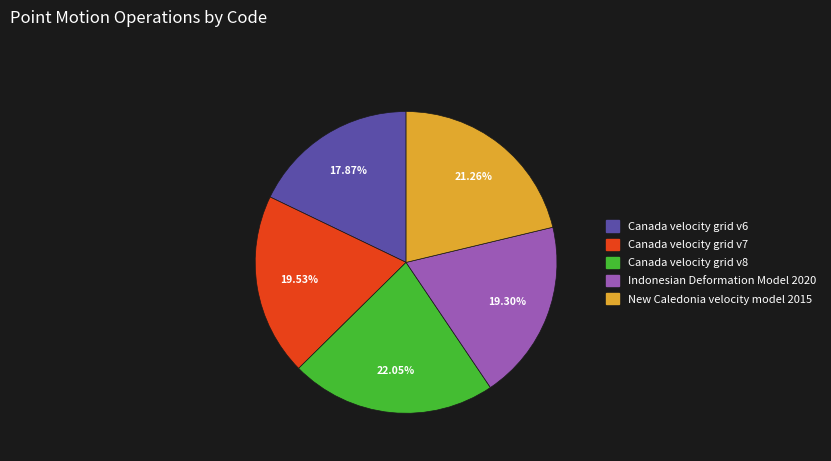

Is the sum of Canada velocity grid v7 and Canada velocity grid v8 greater than half?

No